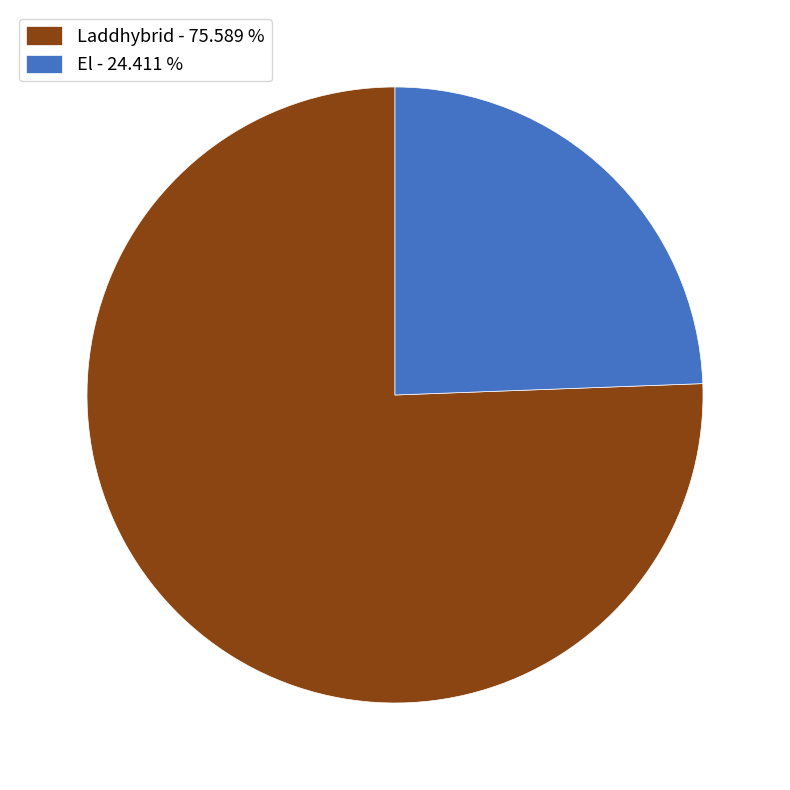

Is the sum of Laddhybrid - 75.589 % and El - 24.411 % greater than half?

Yes